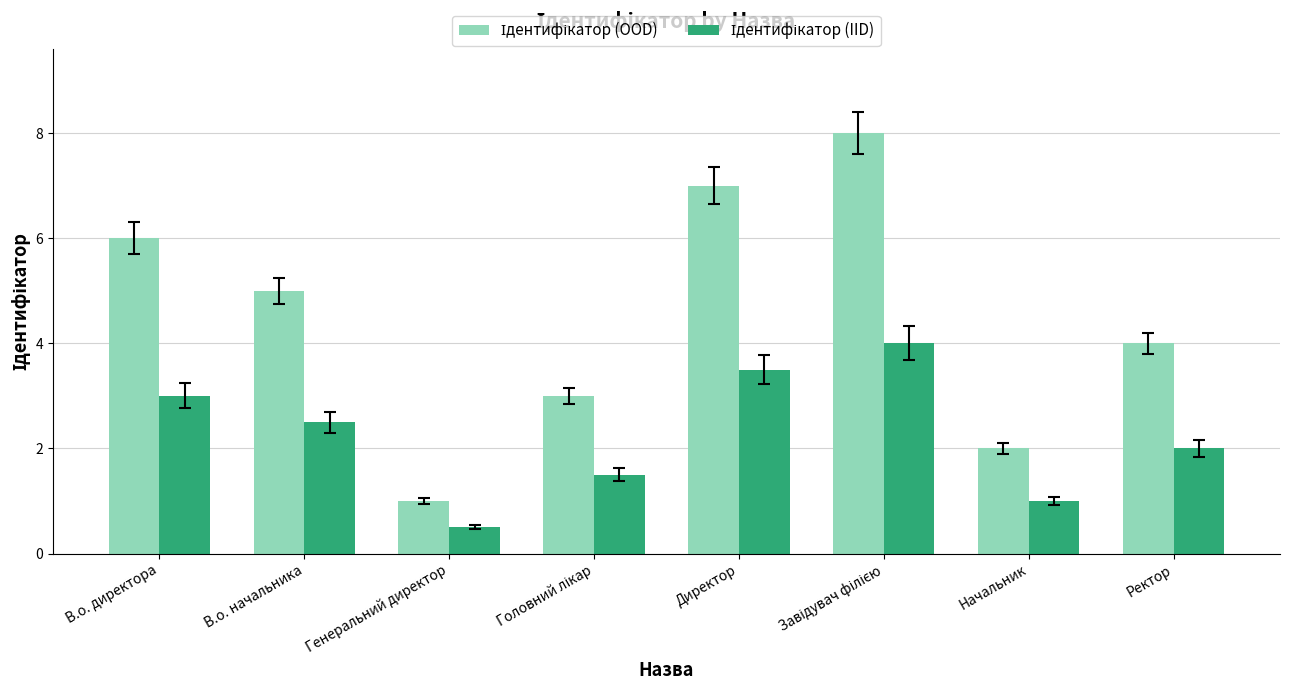

What is the greatest value displayed?

8.0